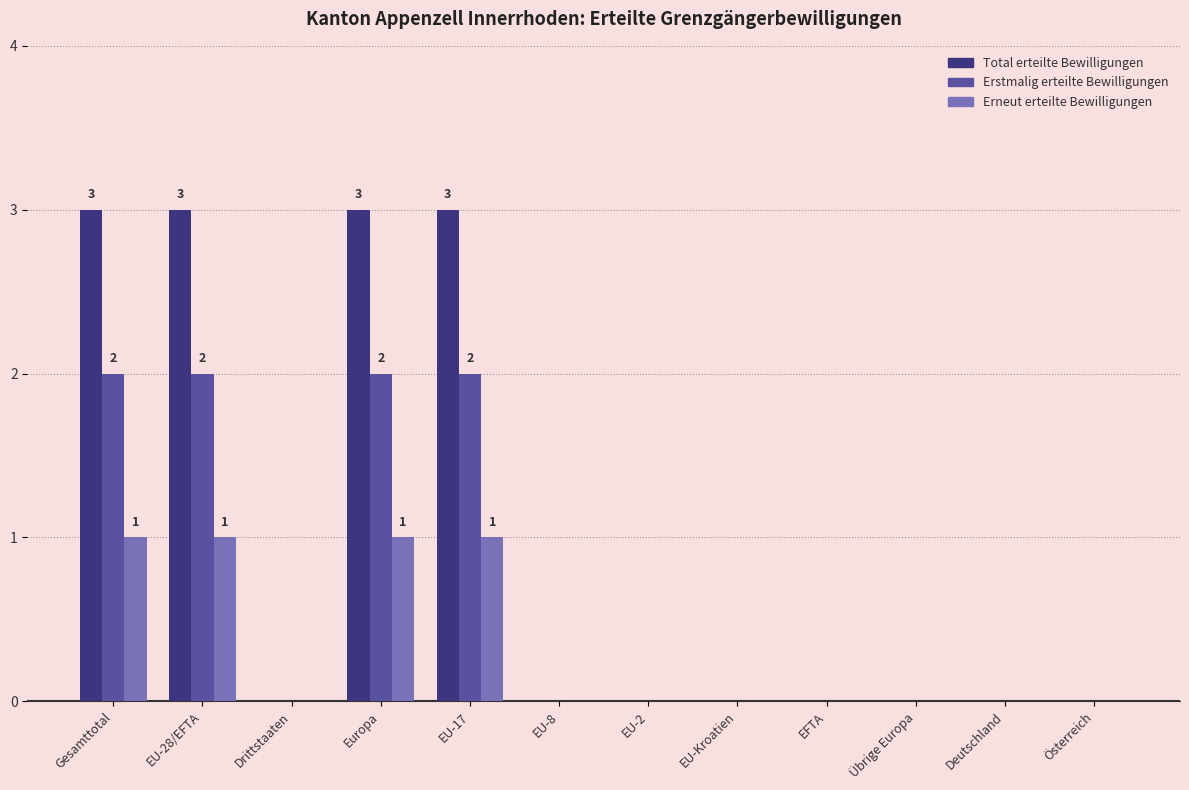

Is the value of Total erteilte Bewilligungen at Drittstaaten greater than the value of Erstmalig erteilte Bewilligungen at Europa?

No